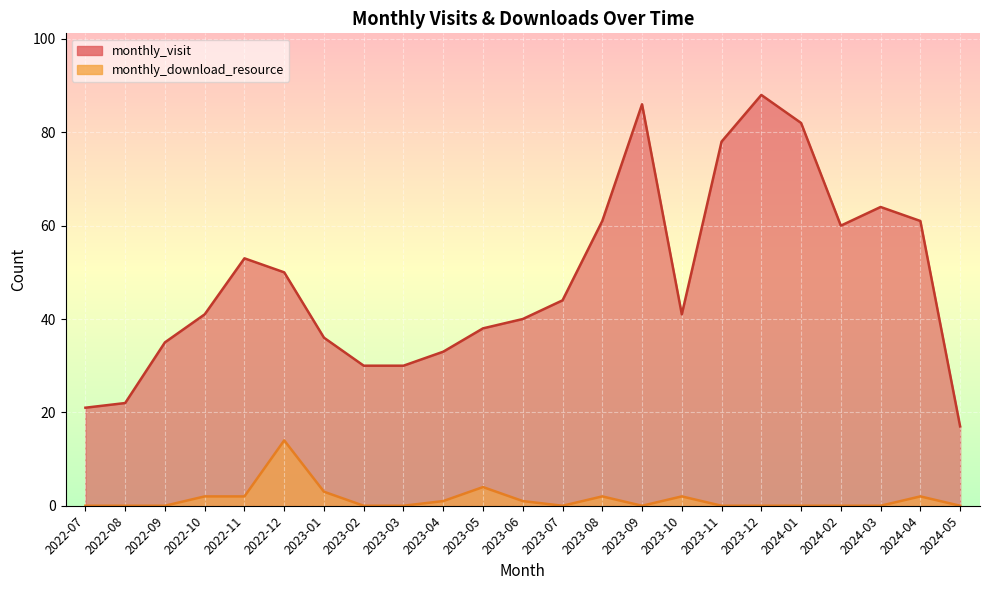

True or false: monthly_visit has a value of 8 at 2022-07.

False